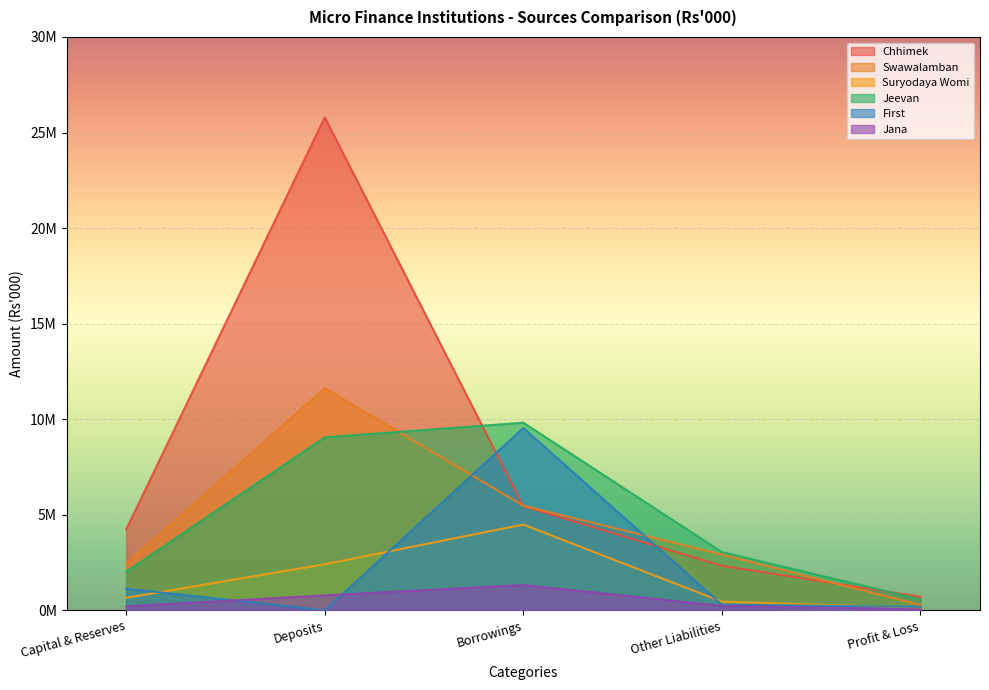

How many series are shown in this chart?

6